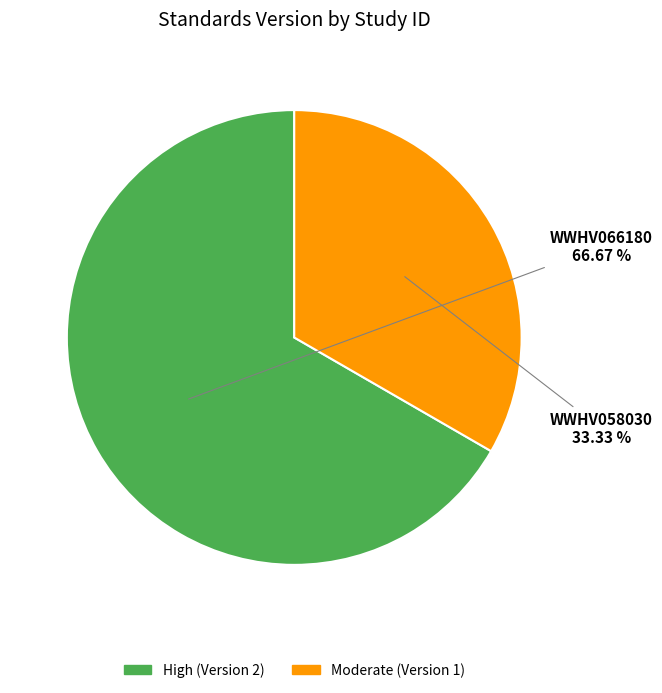

Between WWHV066180 and WWHV058030, which is larger?

WWHV066180